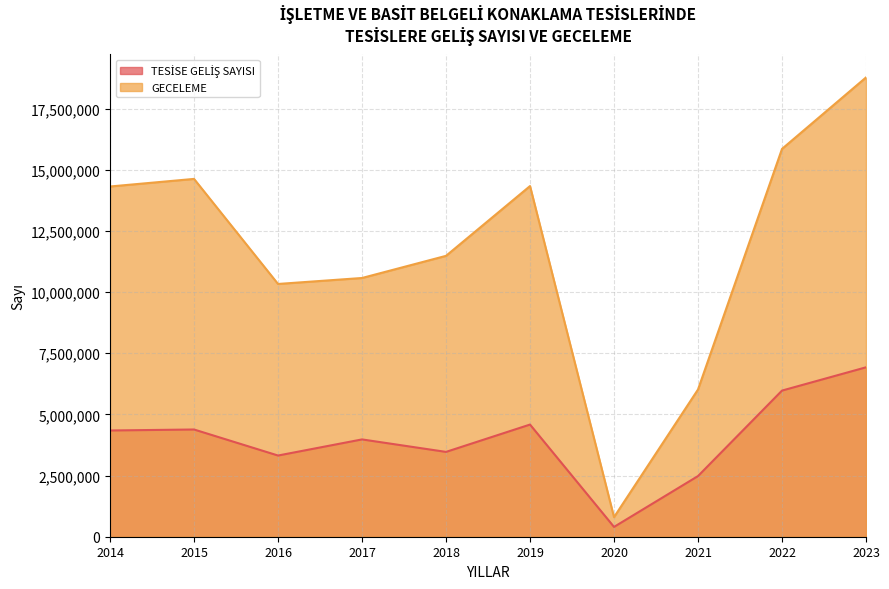

Which series has the largest range (max minus min)?

GECELEME